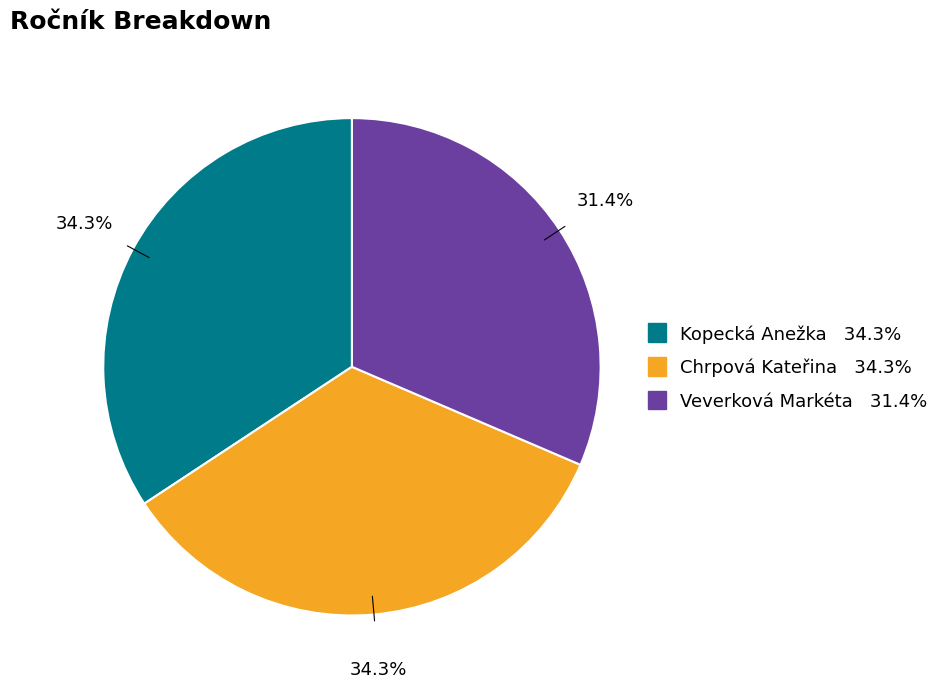

Does any single category account for the majority?

No